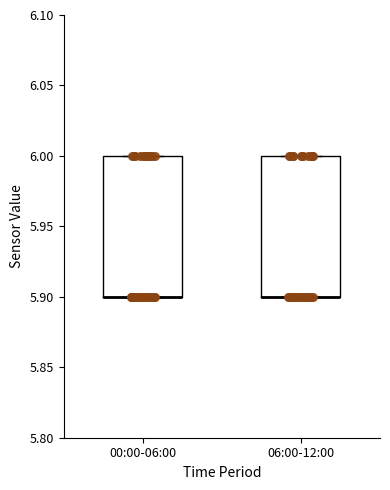

Reading left to right, transcribe this box plot: for each box, give where its median line is, the range the box spans, and where its two whiskers end, as read against the y-axis. The values are not printed on the chart, so give them approximately, as read against the axis.

00:00-06:00: median 5.9 (drawn on the box's lower edge), box 5.9 to 6.0, whiskers 5.9 to 6.0
06:00-12:00: median 5.9 (drawn on the box's lower edge), box 5.9 to 6.0, whiskers 5.9 to 6.0